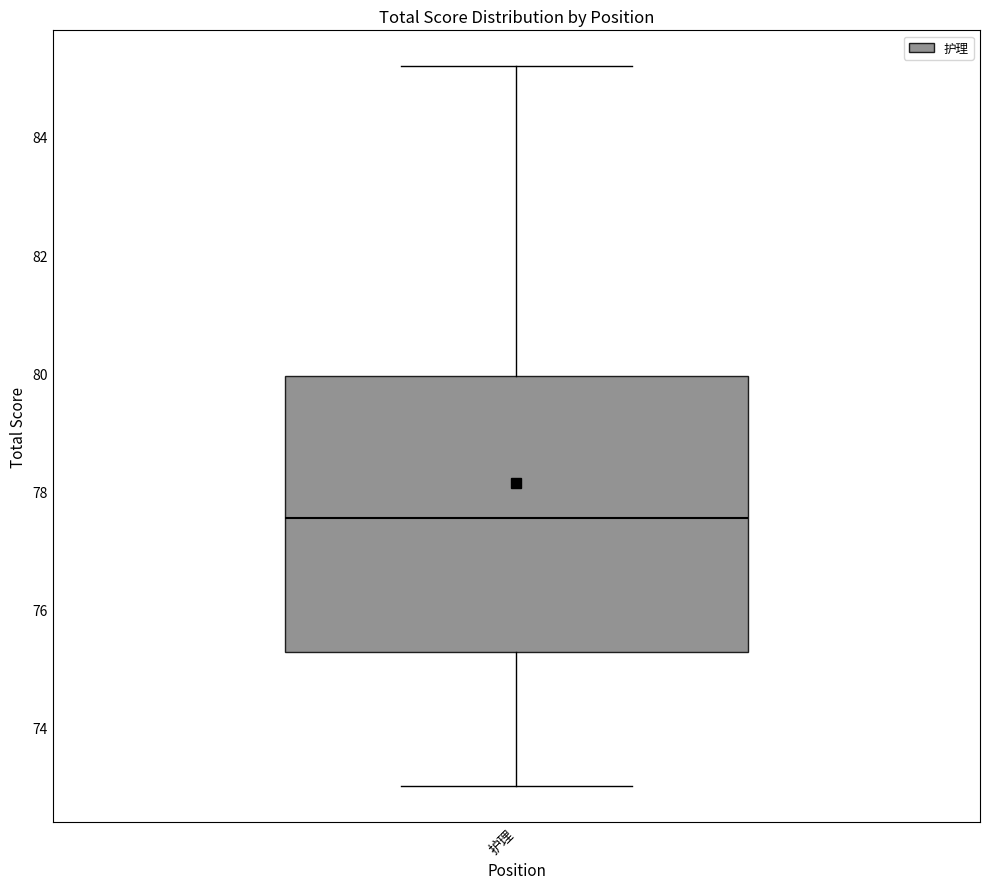

Read this box plot against the y-axis: the position of the median line, the range covered by the box, and the ends of both whiskers. The values are not printed on the chart, so give them approximately, as read against the axis.

median 77.6, box 75.2 to 80.0, whiskers 73.0 to 85.2